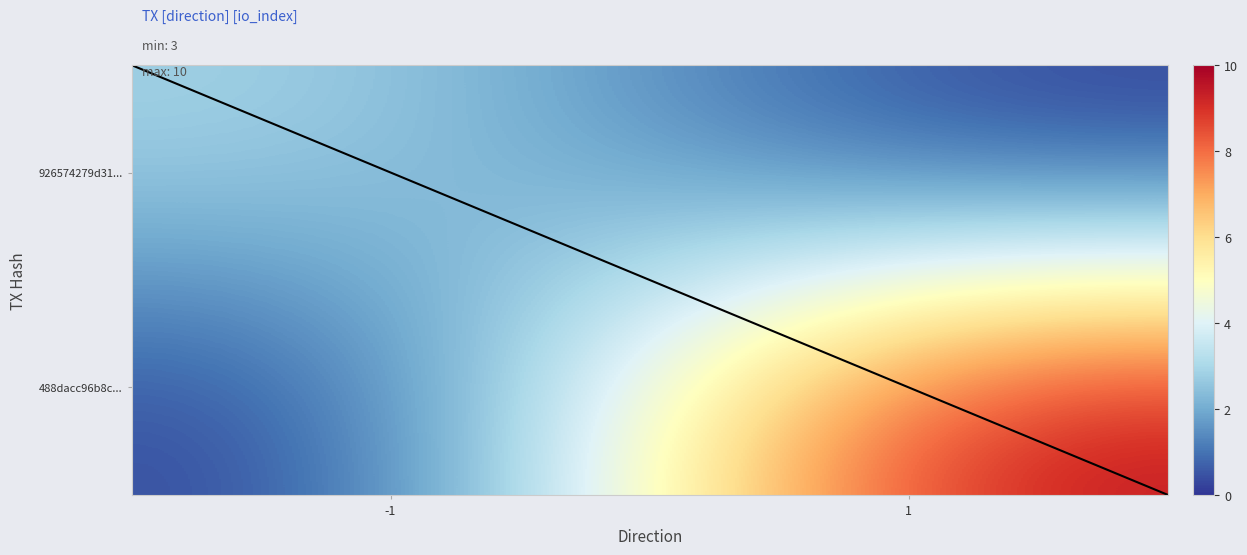

What is the total value across all series at io_index?

13